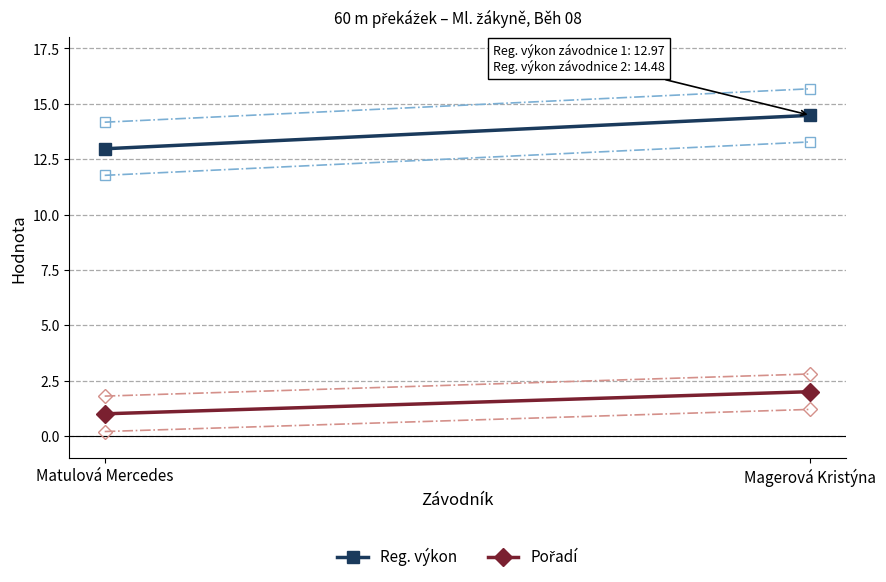

What is the minimum value for Reg. výkon?

13.0